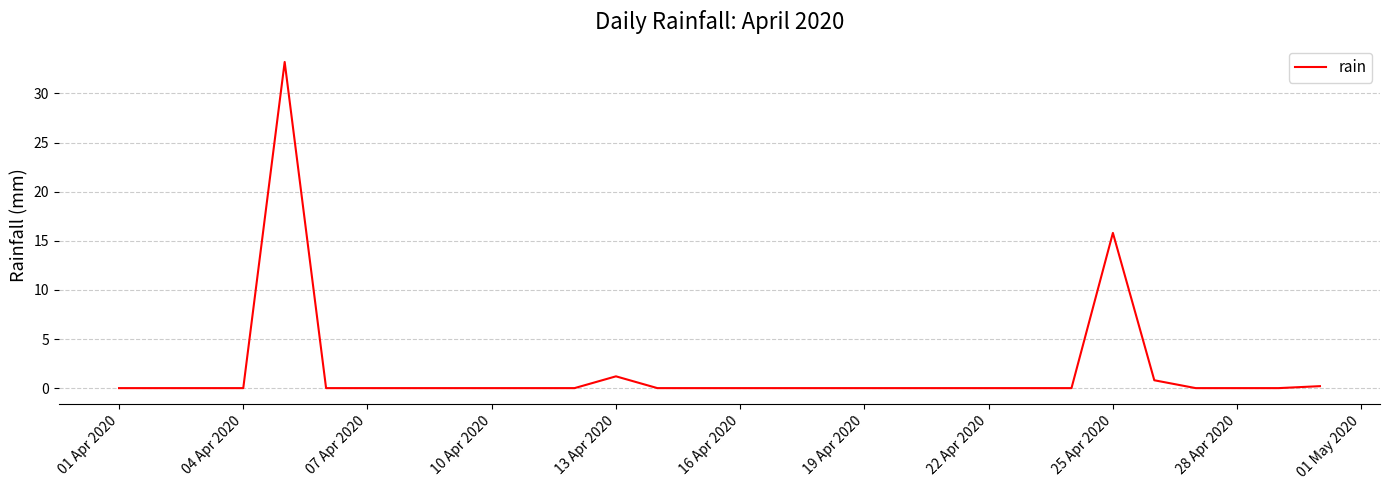

Reading right to left, extract all data points from this chart.

0.2	0.0	0.0	0.0	0.8	15.8	0.0	0.0	0.0	0.0	0.0	0.0	0.0	0.0	0.0	0.0	0.0	1.2	0.0	0.0	0.0	0.0	0.0	0.0	0.0	33.2	0.0	0.0	0.0	0.0